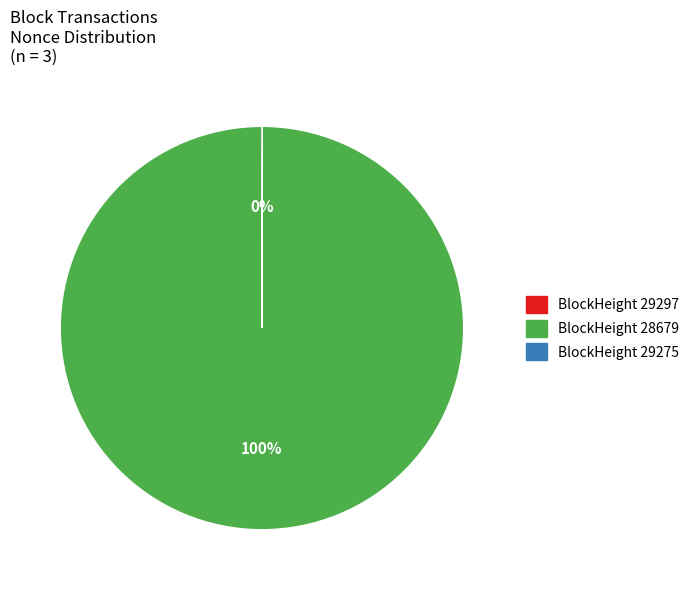

To the nearest percent, what is the average slice percentage?

50%